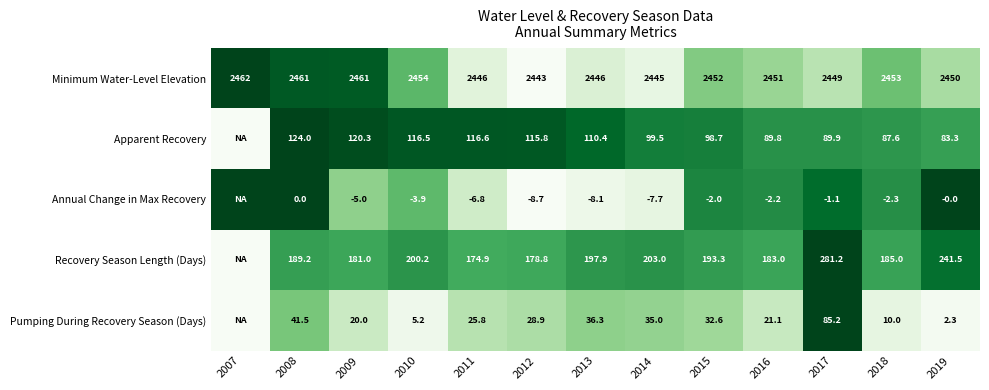

Rank the series at 2010 from lowest to highest value.

Annual Change in Max Recovery, Pumping During Recovery Season (Days), Apparent Recovery, Recovery Season Length (Days), Minimum Water-Level Elevation